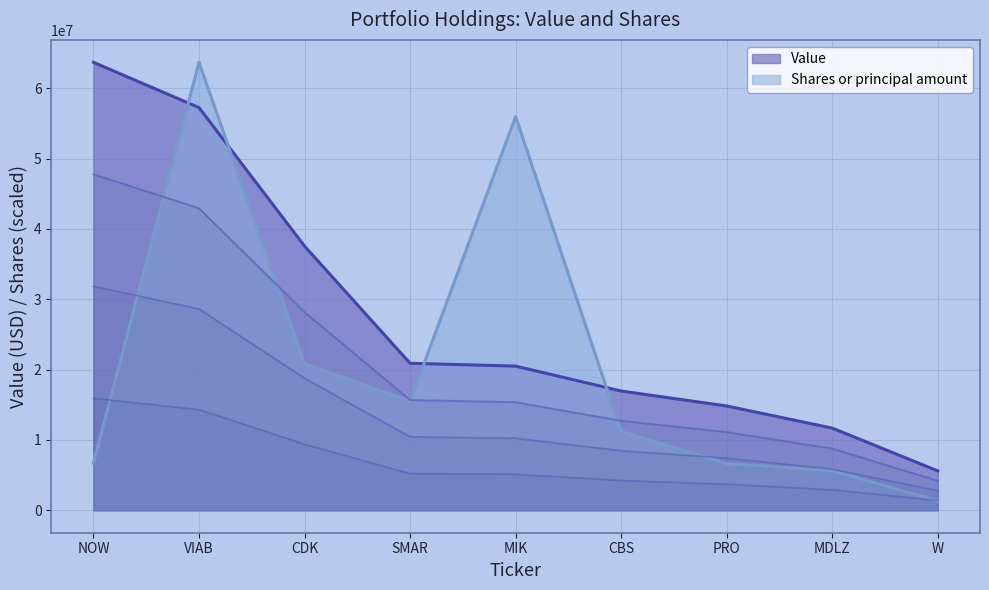

What is the difference between the Shares or principal amount values at SMAR and CBS?

4277999.9